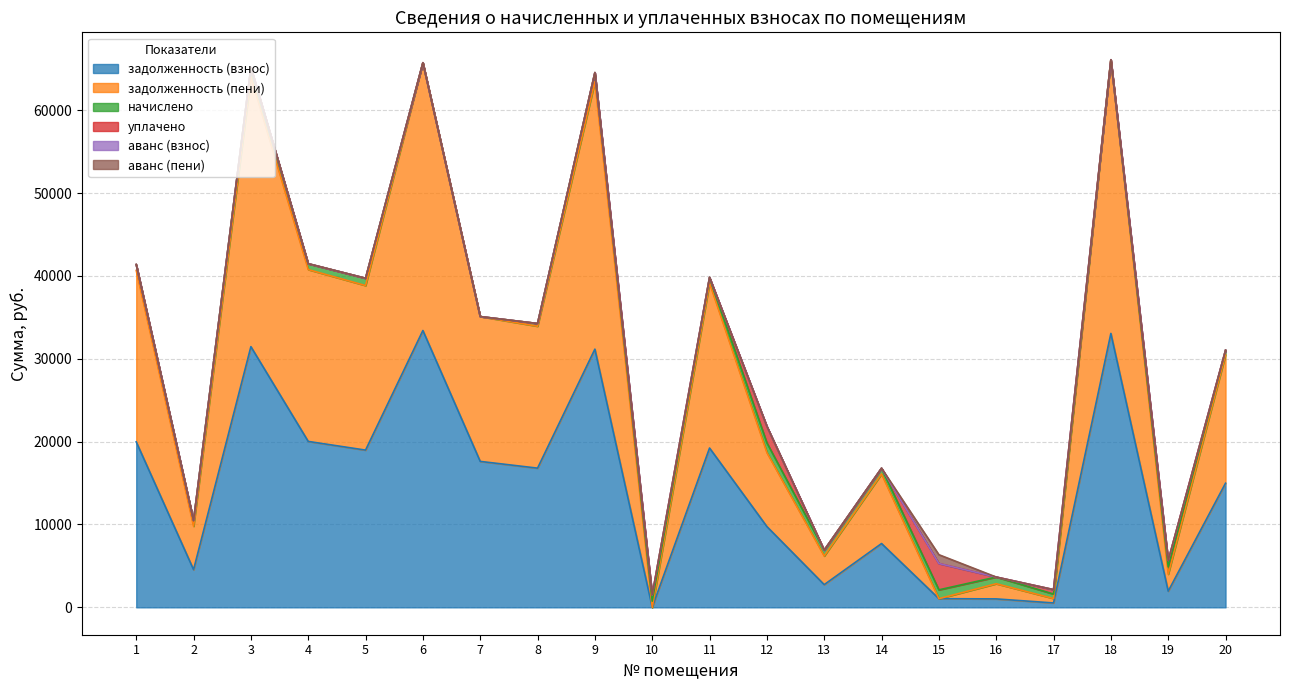

Which series has the widest spread of values?

задолженность (взнос)